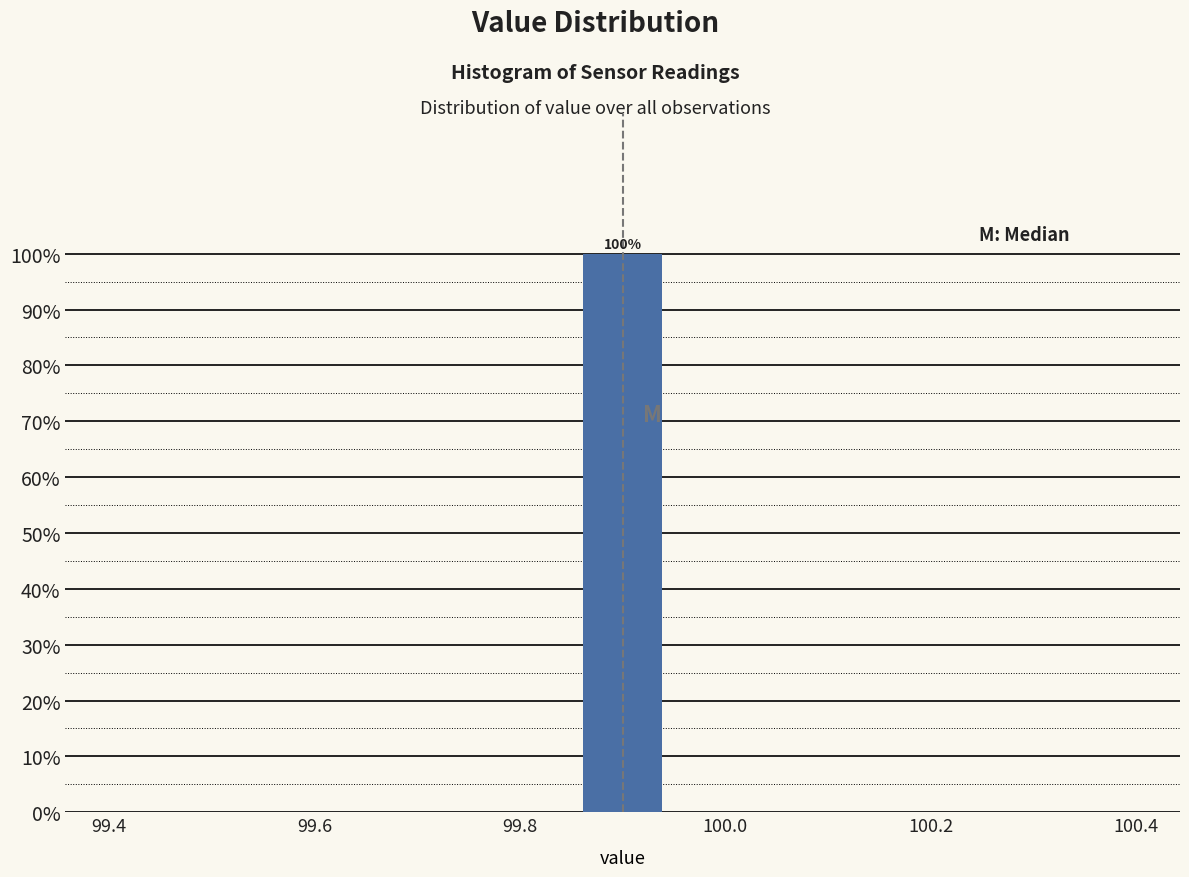

Which range on the x-axis has the tallest bar?

99.86 to 99.94